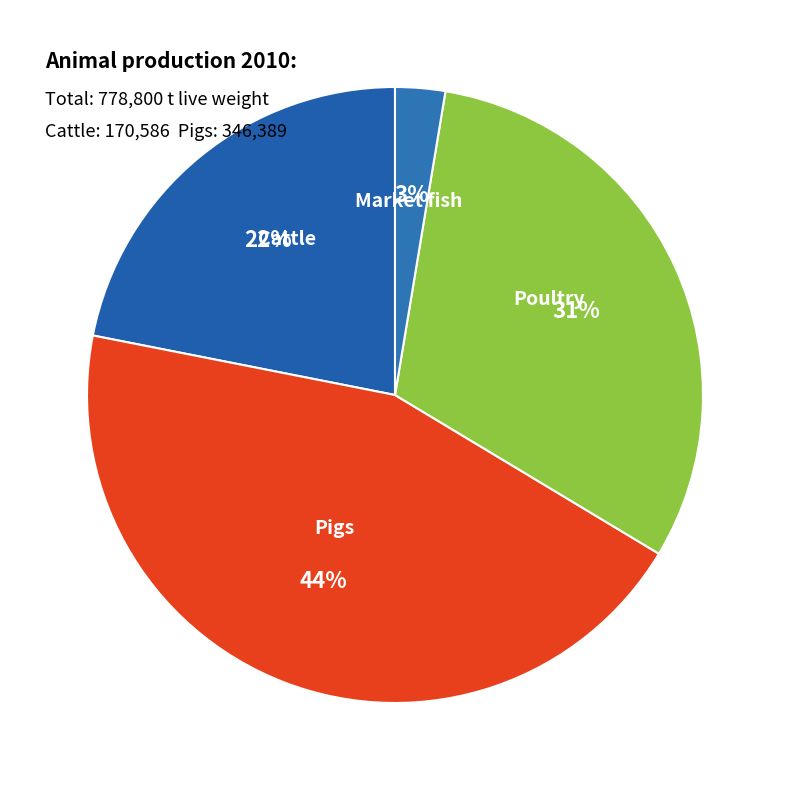

Count the number of slices in the pie.

4